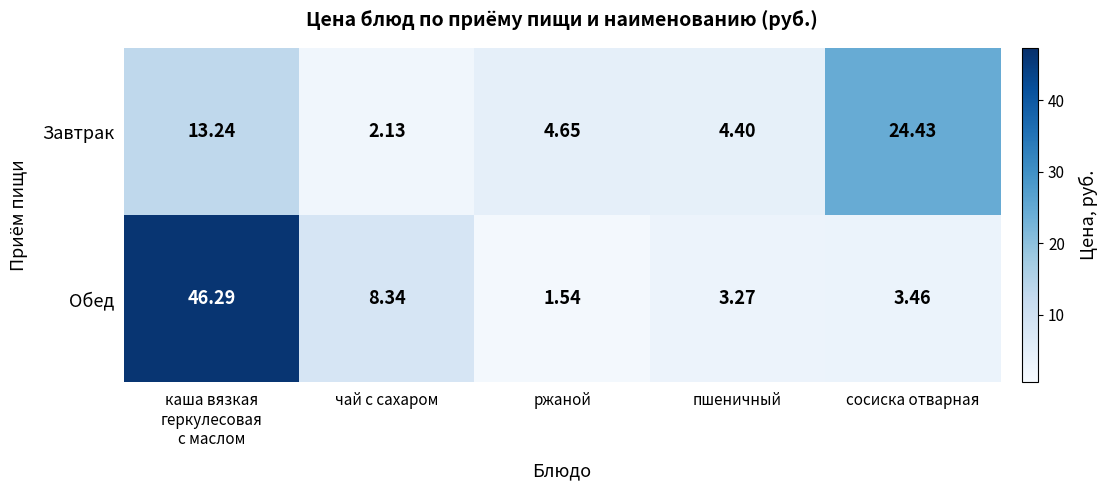

Which series has the largest total across all categories?

Обед